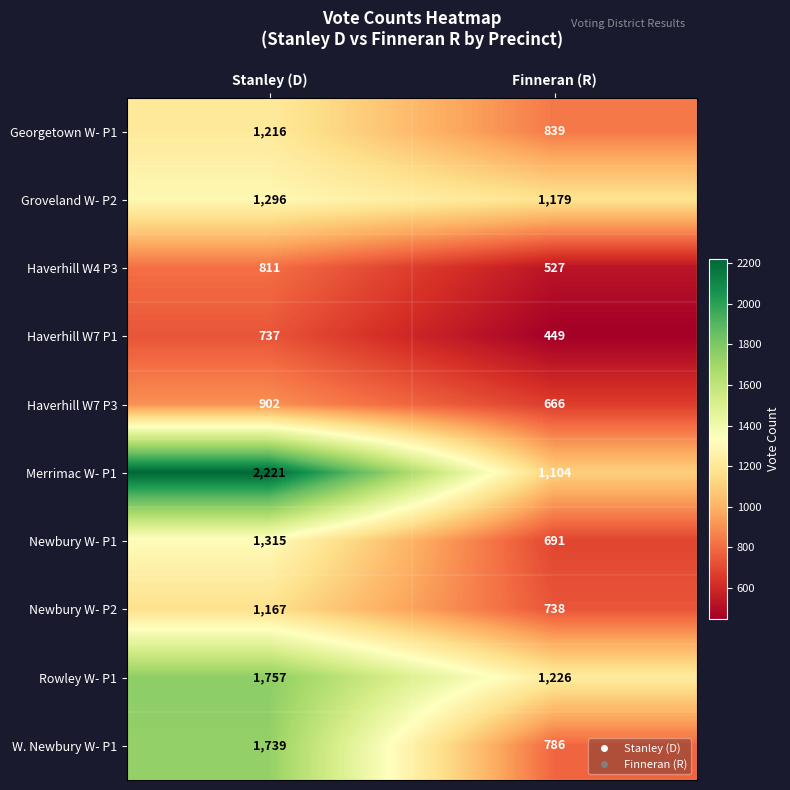

The value of Haverhill W7 P1 at Finneran (R) is 449. True or false?

True